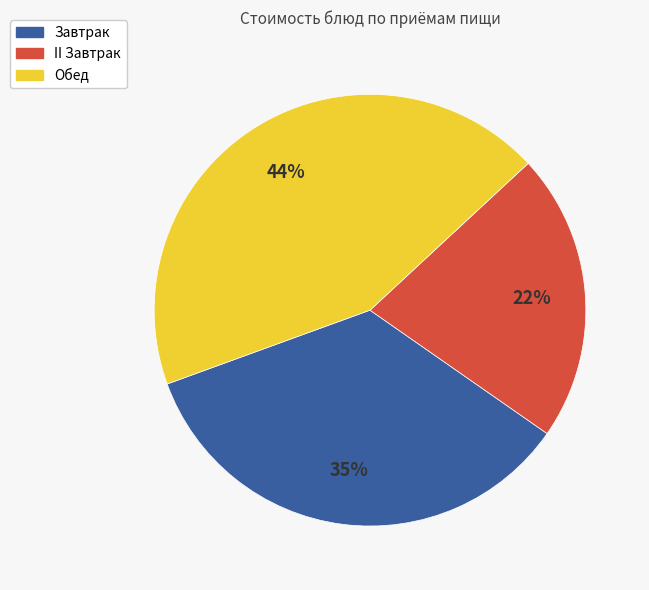

To the nearest percent, what is the difference between the largest and smallest slice percentages?

22%